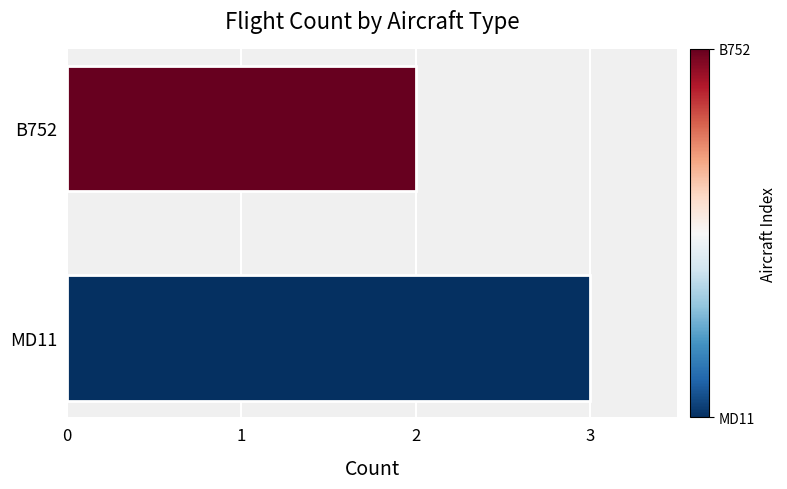

What is the greatest value displayed?

3